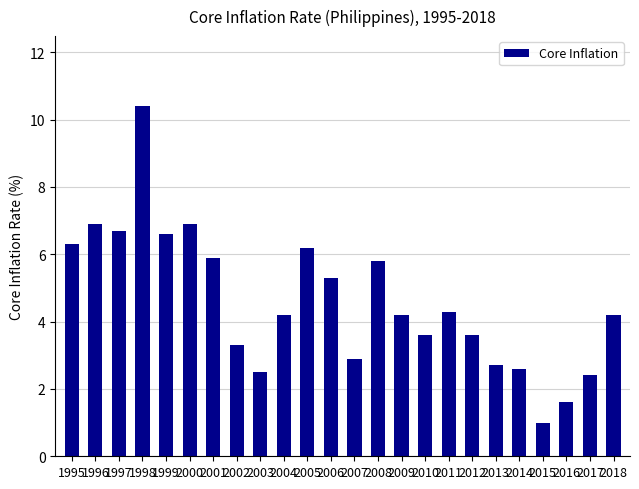

Reading left to right, list all the values displayed in this chart.

1995=6.3	1996=6.9	1997=6.7	1998=10.4	1999=6.6	2000=6.9	2001=5.9	2002=3.3	2003=2.5	2004=4.2	2005=6.2	2006=5.3	2007=2.9	2008=5.8	2009=4.2	2010=3.6	2011=4.3	2012=3.6	2013=2.7	2014=2.6	2015=1.0	2016=1.6	2017=2.4	2018=4.2